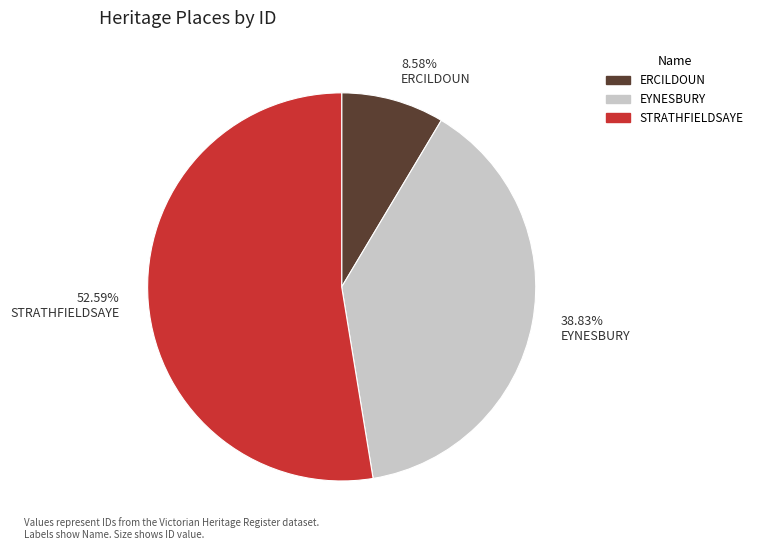

What is the ratio of the value at STRATHFIELDSAYE to the value at EYNESBURY?

1.4